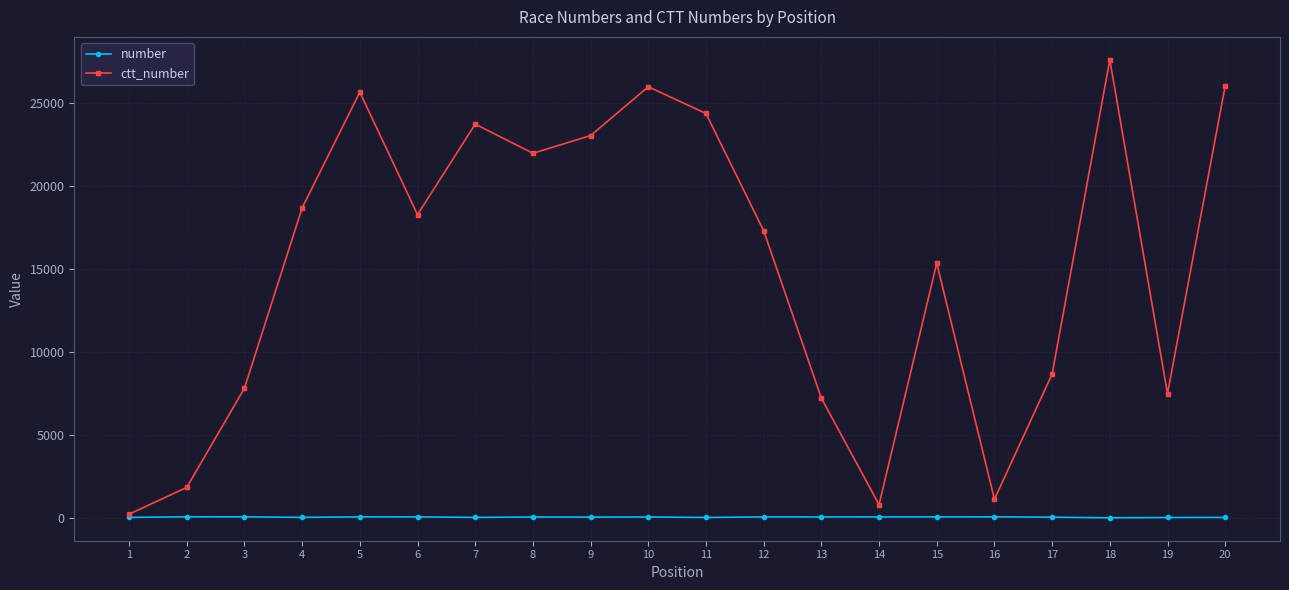

Does the chart have visible grid lines?

Yes